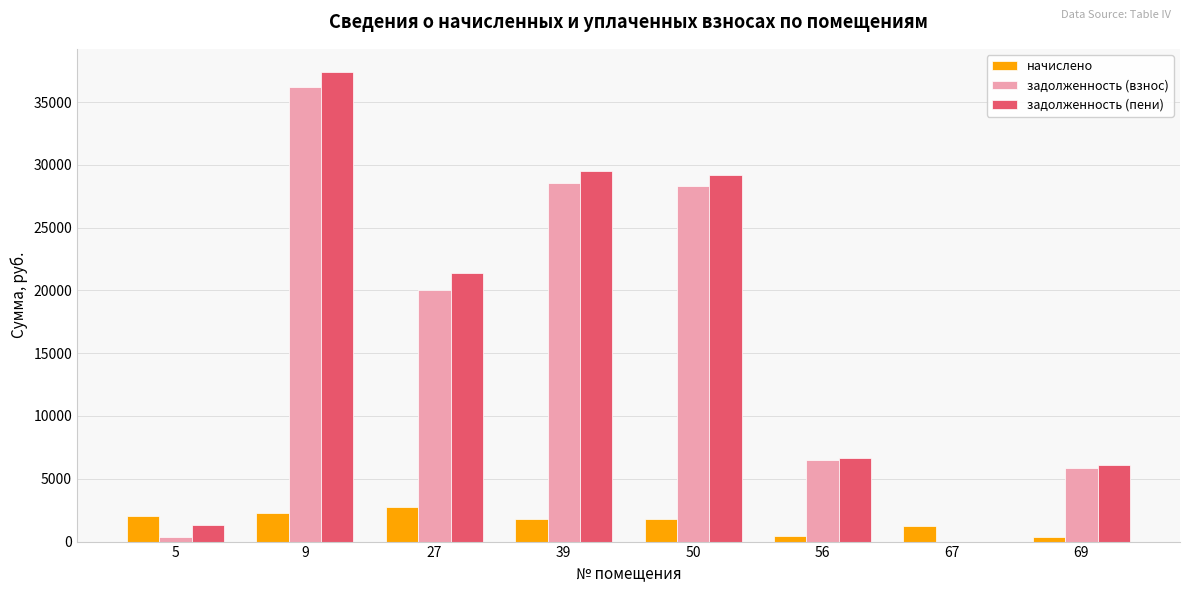

The value of начислено at 5 is 2008.8. True or false?

True